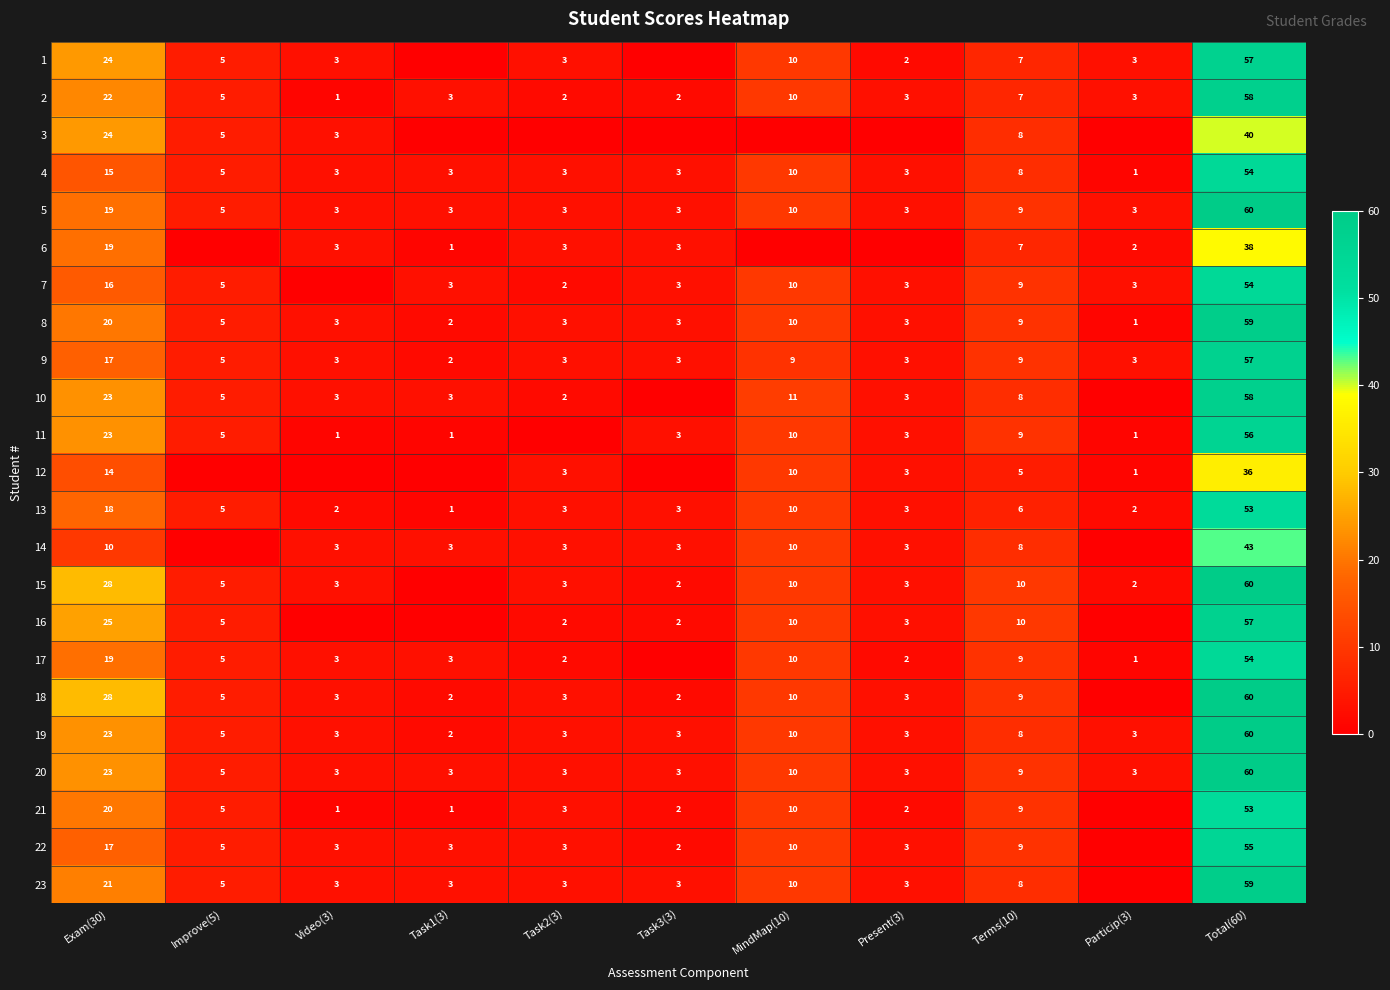

What is the difference between the second highest and second lowest values in the 13 series?

16